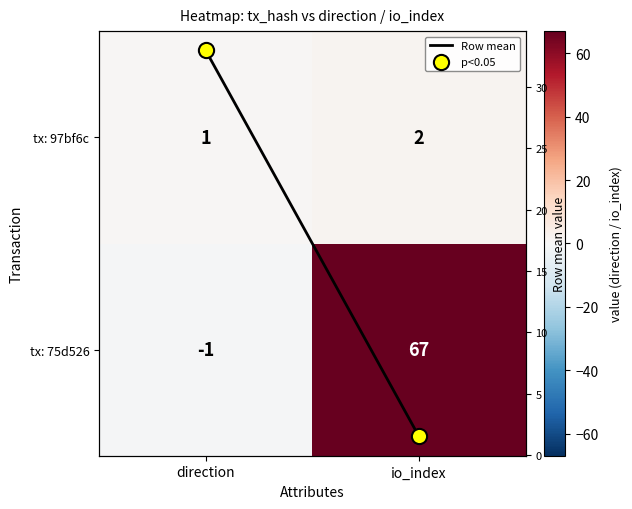

Count the tx: 97bf6c values in the range 1 to 2.

2